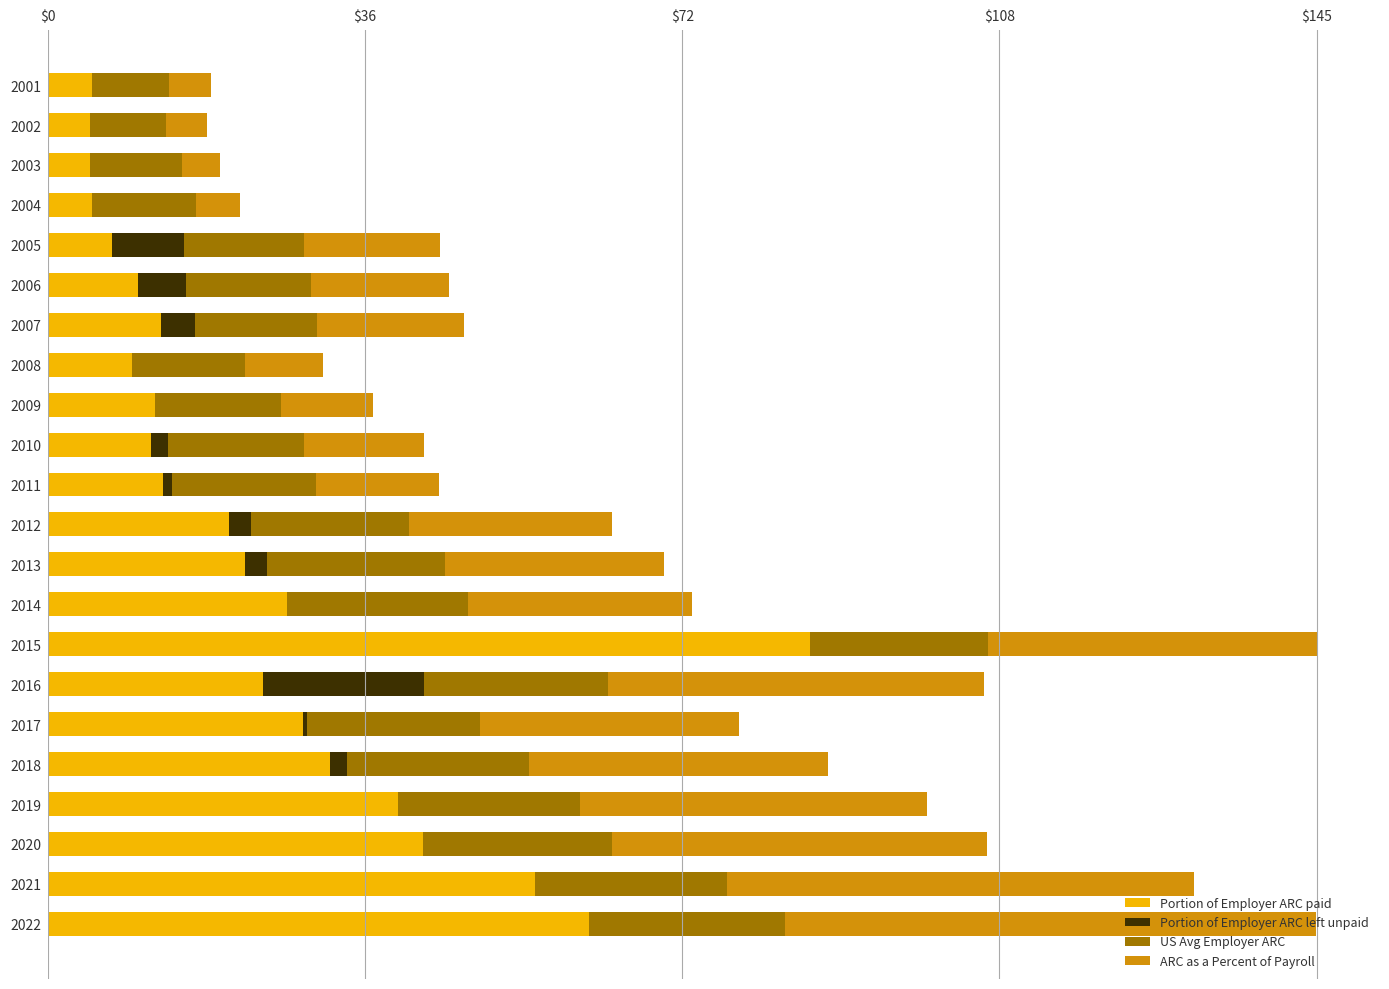

What is the maximum value for Portion of Employer ARC paid?

86.8